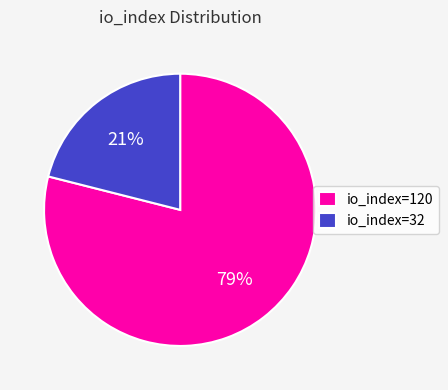

How many slices are in this pie chart?

2